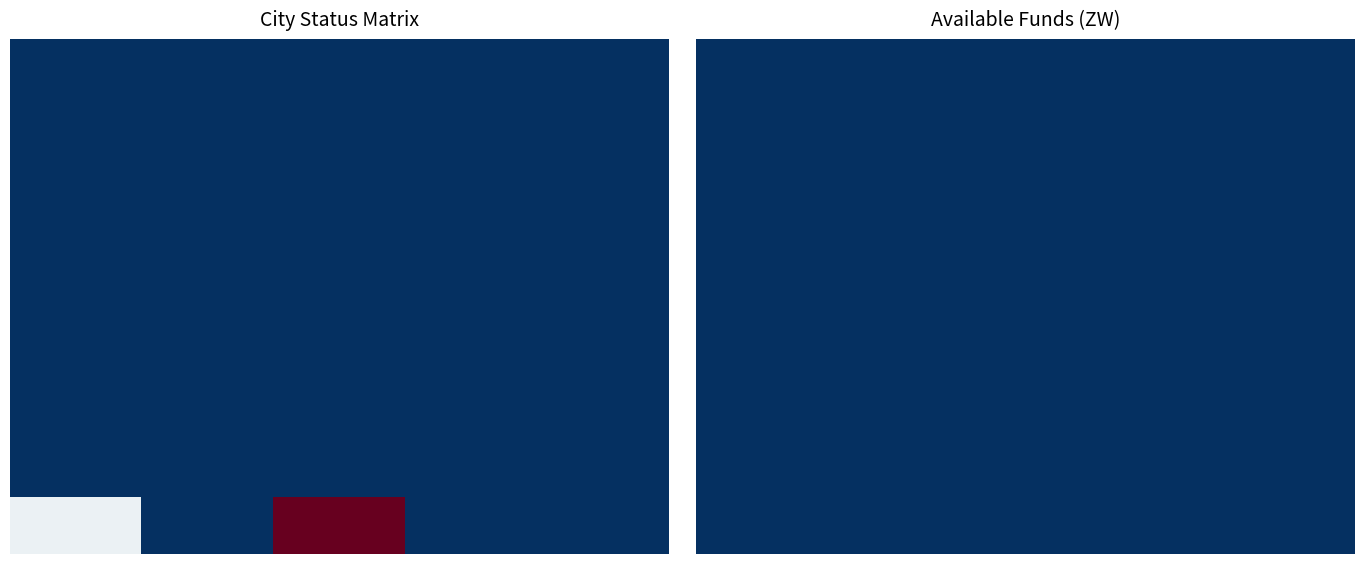

Is it true that Harare equals 25887.2 at Awaitng POP upload?

False